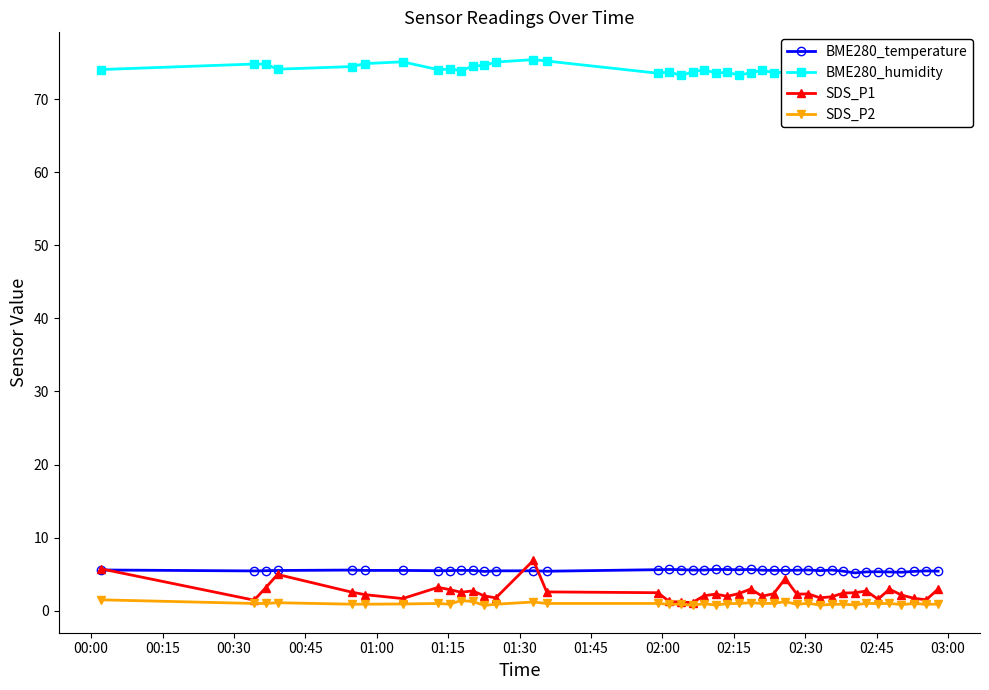

True or false: SDS_P2 has more than 1 points higher than both neighbors.

True